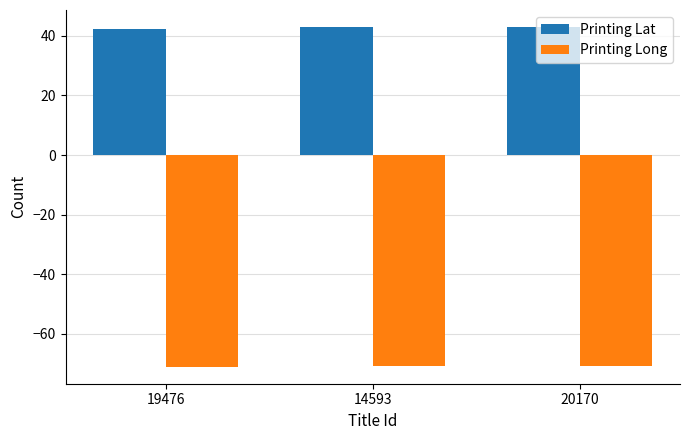

List the series in order of their overall mean, highest first.

Printing Lat, Printing Long